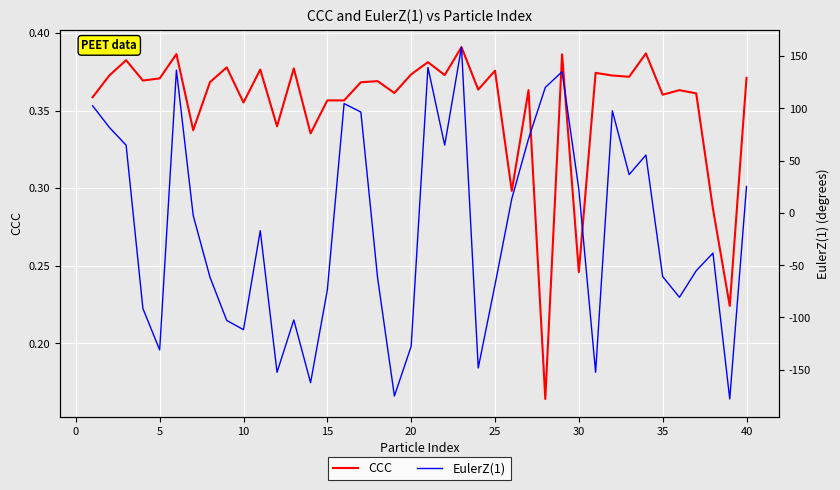

True or false: CCC has a value of 0.2 at 25.

False